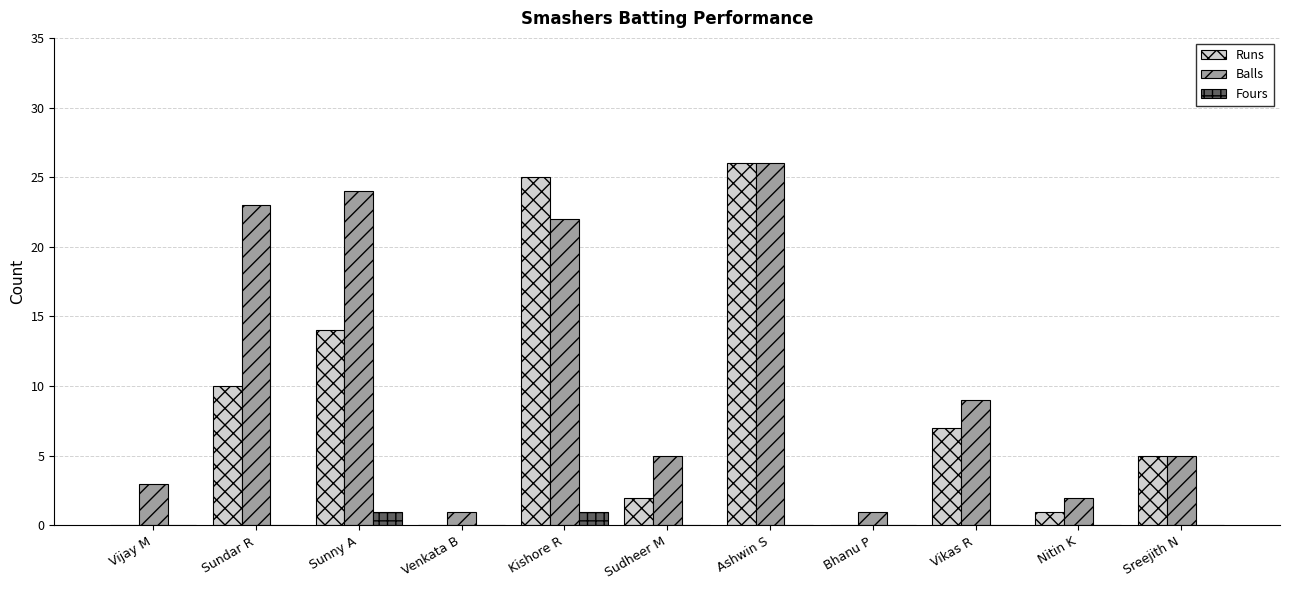

Is it true that Runs equals 4 at Sundar R?

False